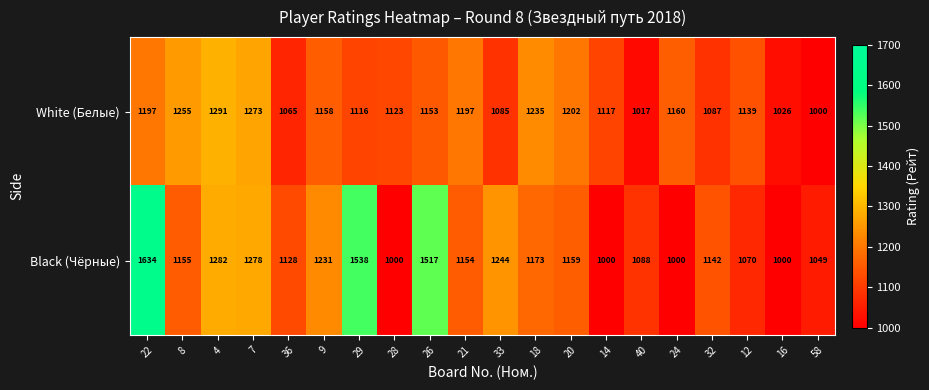

Which series has the widest spread of values?

Black (Чёрные)